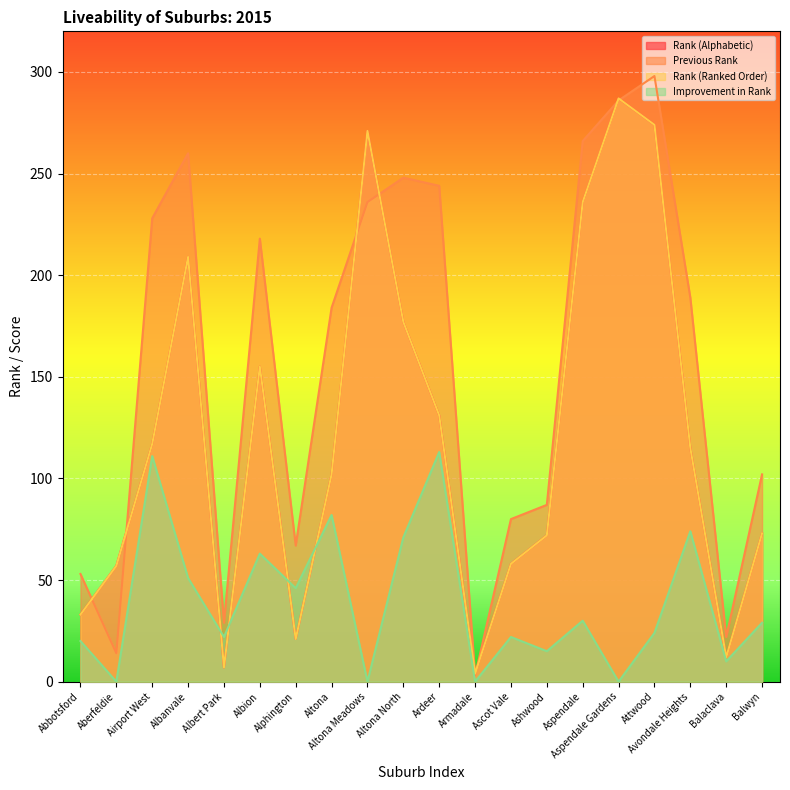

Is the value of Rank (Alphabetic) at Avondale Heights greater than the value of Previous Rank at Alphington?

Yes